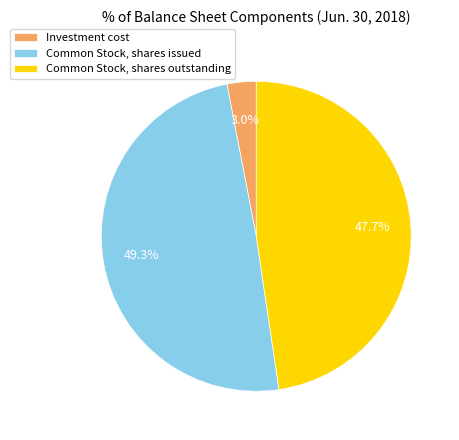

How many segments does this pie chart have?

3